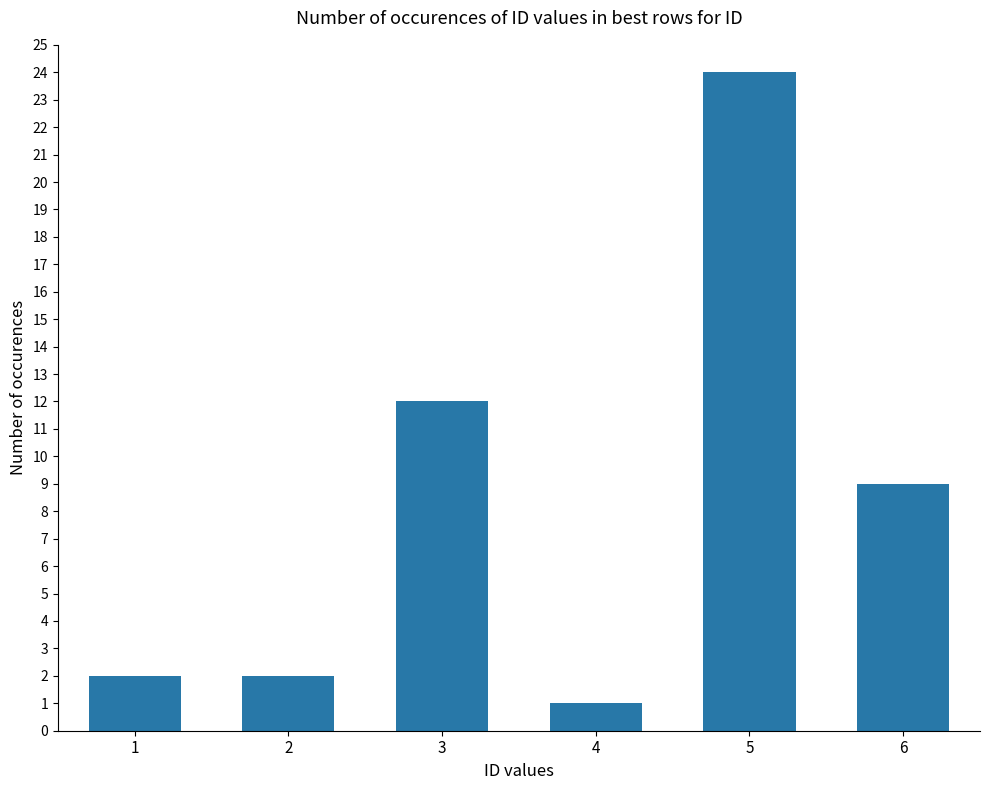

What is the difference between the values at 5 and 3?

12